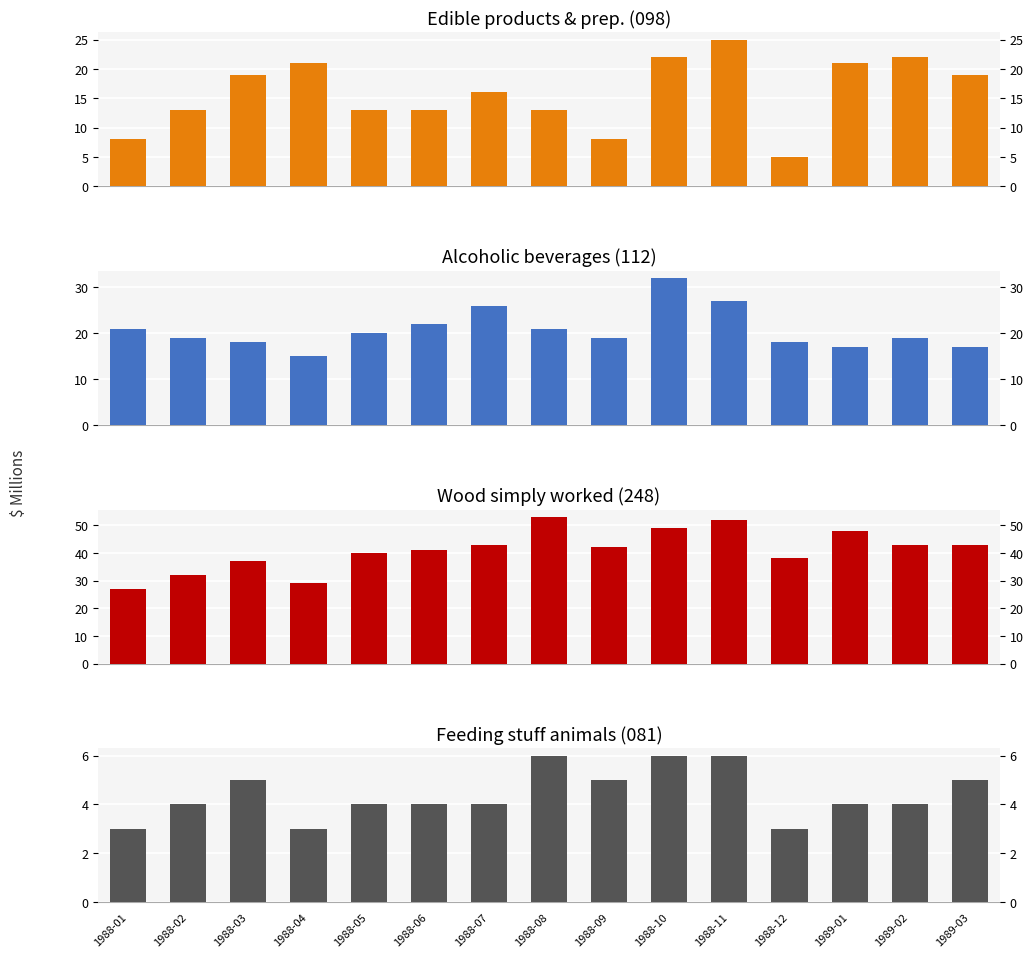

At which category is the sum across all series the highest?

1988-11